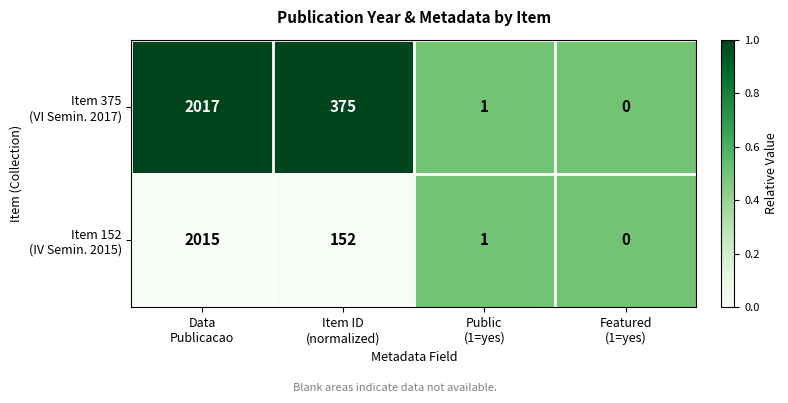

What is the greatest value displayed?

2017